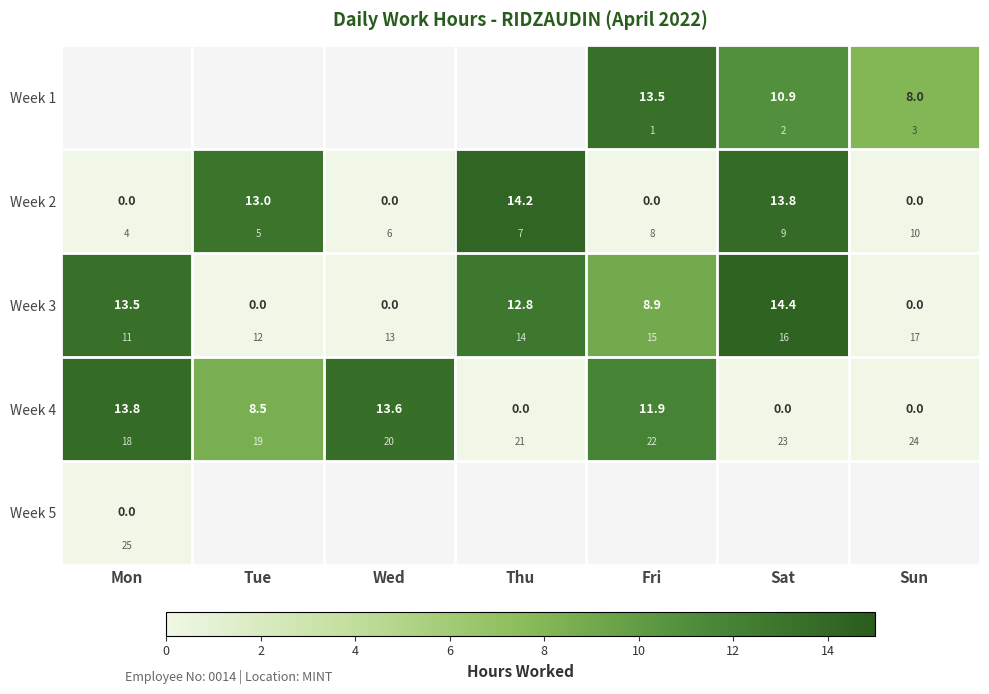

Is it true that Week 4 equals 13.8 at Mon?

True